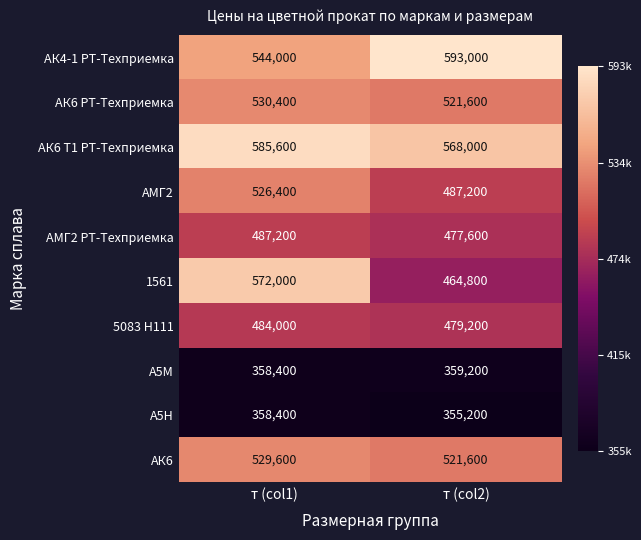

Reading left to right, extract all data points from this chart.

АК4-1 РТ-Техприемка: т (col1)=544000	т (col2)=593000
АК6 РТ-Техприемка: т (col1)=530400	т (col2)=521600
АК6 Т1 РТ-Техприемка: т (col1)=585600	т (col2)=568000
АМГ2: т (col1)=526400	т (col2)=487200
АМГ2 РТ-Техприемка: т (col1)=487200	т (col2)=477600
1561: т (col1)=572000	т (col2)=464800
5083 H111: т (col1)=484000	т (col2)=479200
А5М: т (col1)=358400	т (col2)=359200
А5Н: т (col1)=358400	т (col2)=355200
АК6: т (col1)=529600	т (col2)=521600